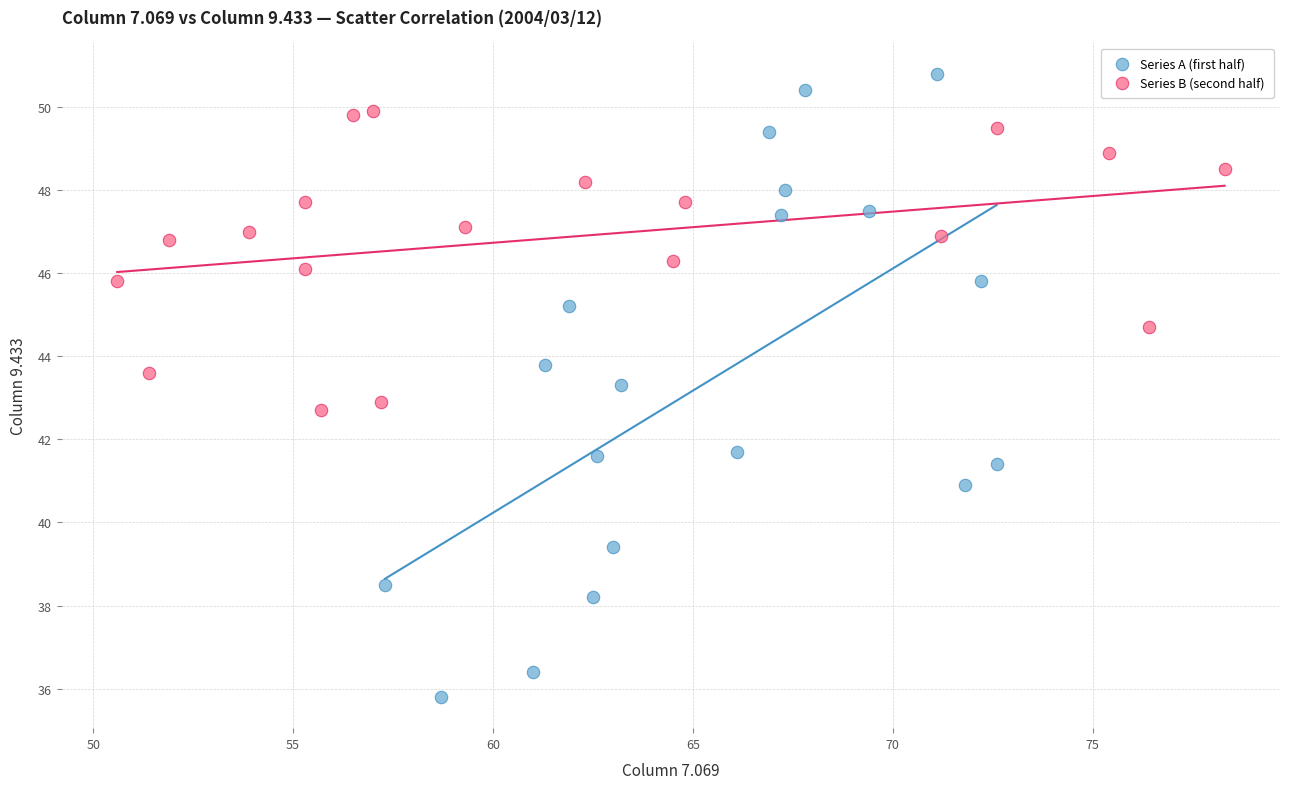

Which series has the widest spread of Y values?

Series A (first half)